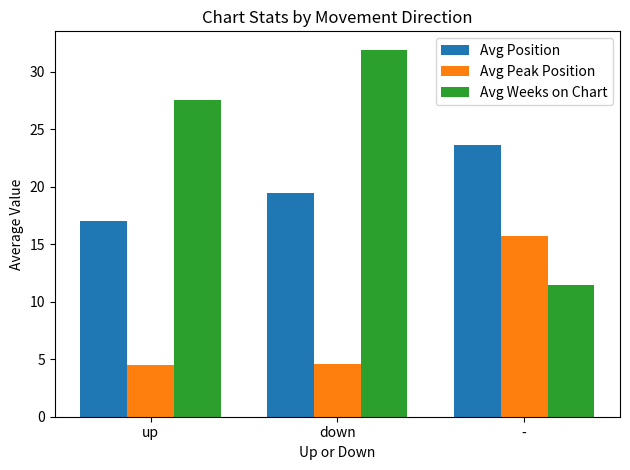

Is it true that Avg Weeks on Chart equals 11.4 at -?

True